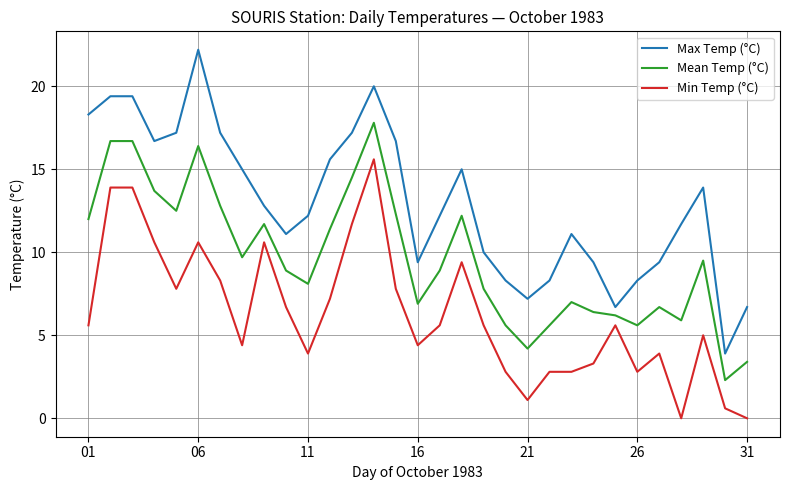

True or false: Mean Temp (°C) and Max Temp (°C) intersect in this chart.

False